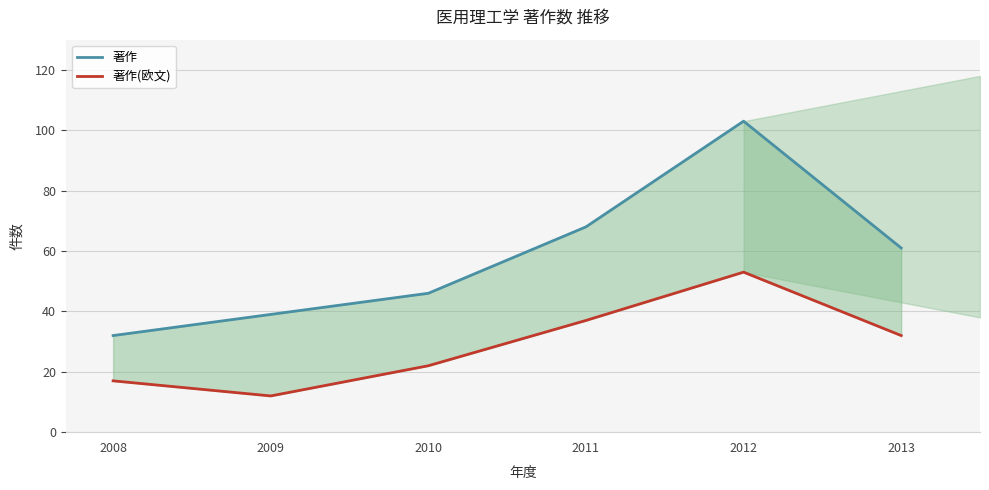

At which label does 著作 first exceed 61?

2011